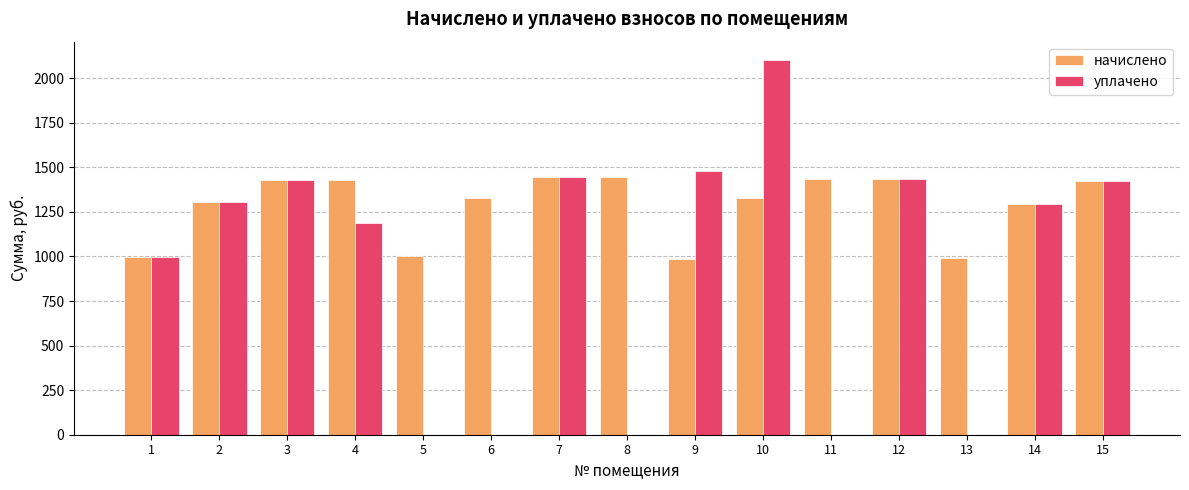

Is the value of уплачено at 1 greater than the value of начислено at 2?

No